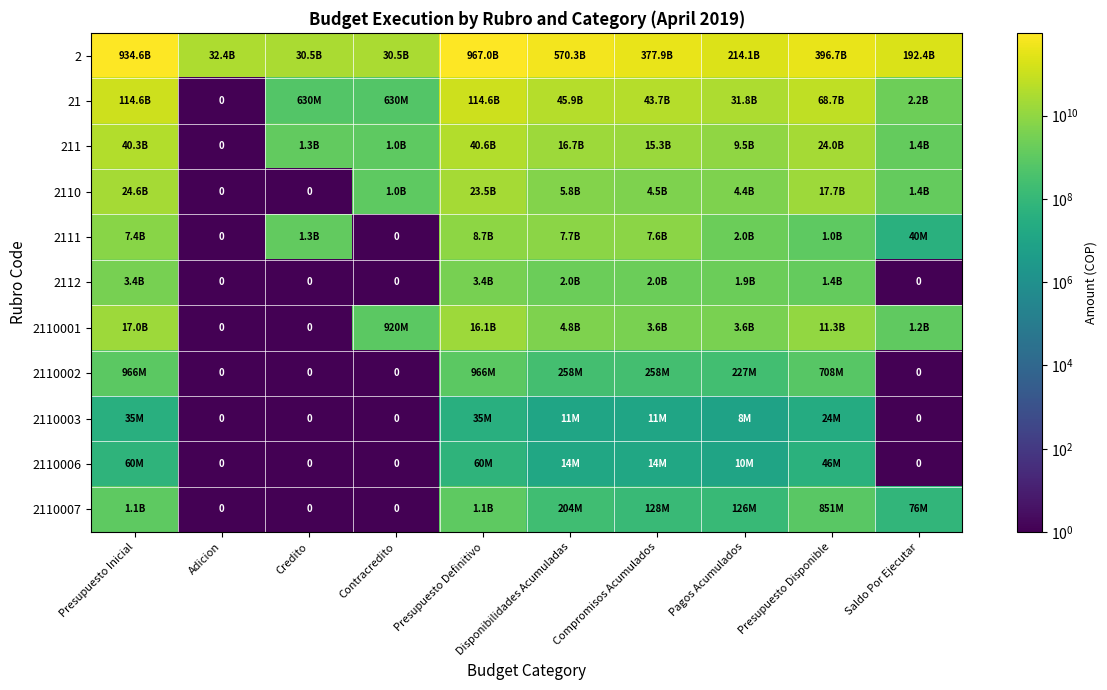

Which has a higher value, Contracredito or Presupuesto Definitivo?

Presupuesto Definitivo